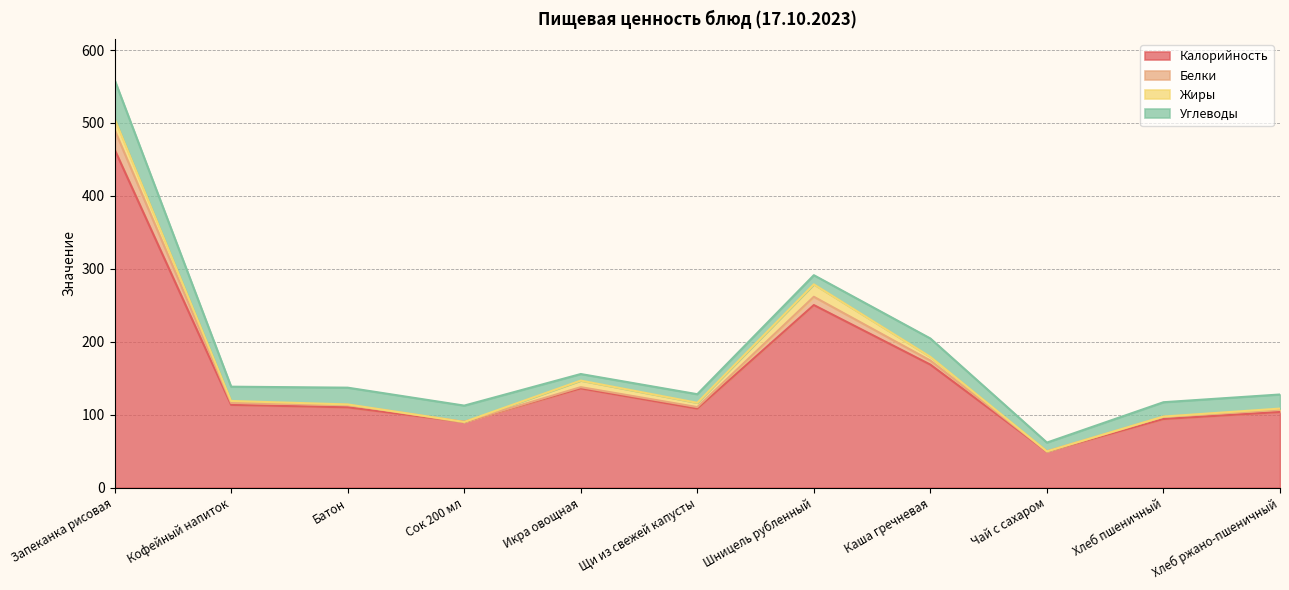

What is the difference between the highest and lowest values at Сок 200 мл?

22.4